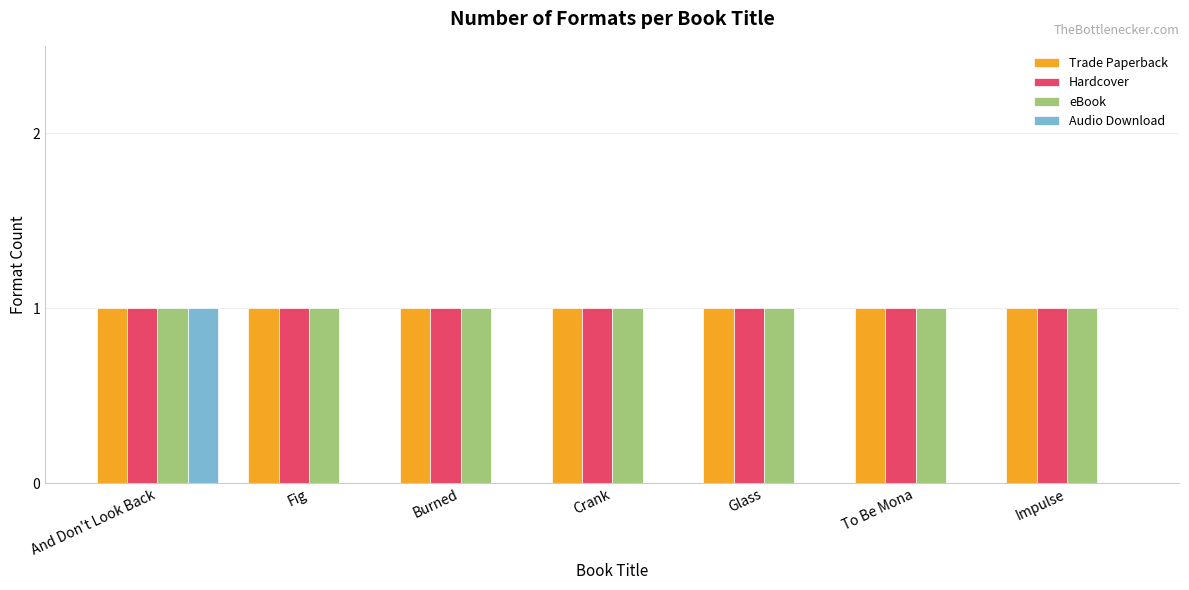

How many categories are shown in the chart?

7